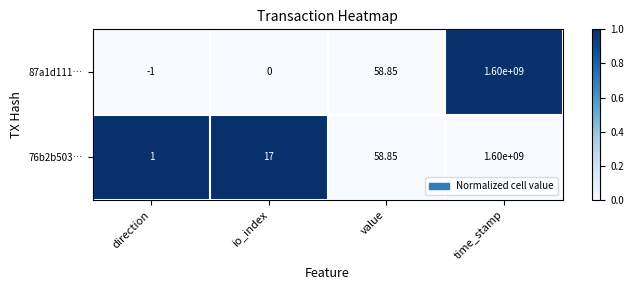

Which label corresponds to the largest value in the chart?

time_stamp